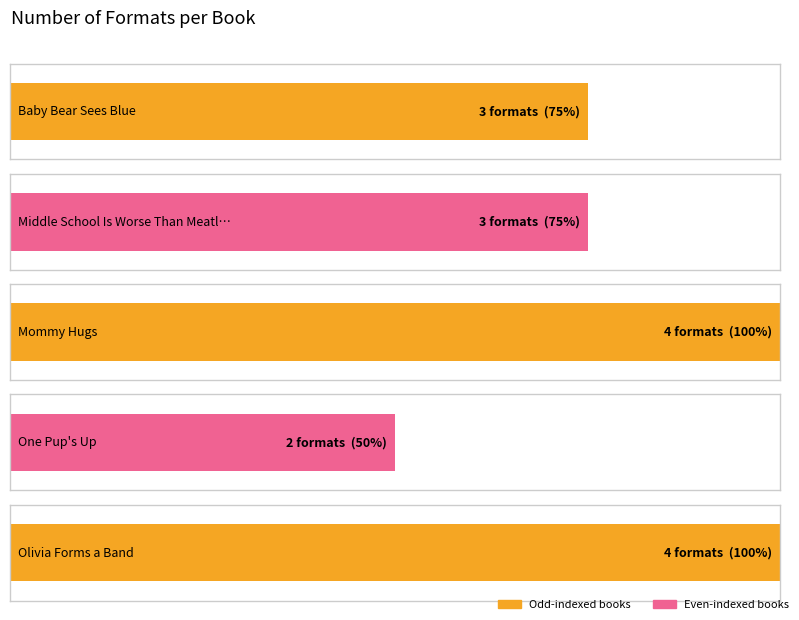

How many bars are there in total?

5